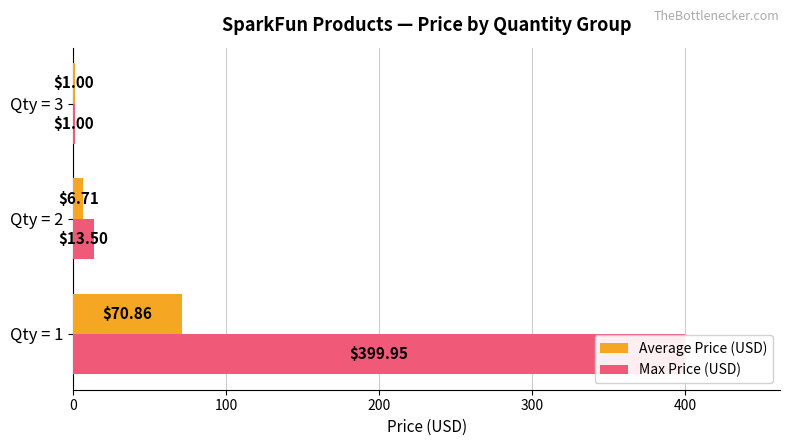

How many groups of bars are there?

3